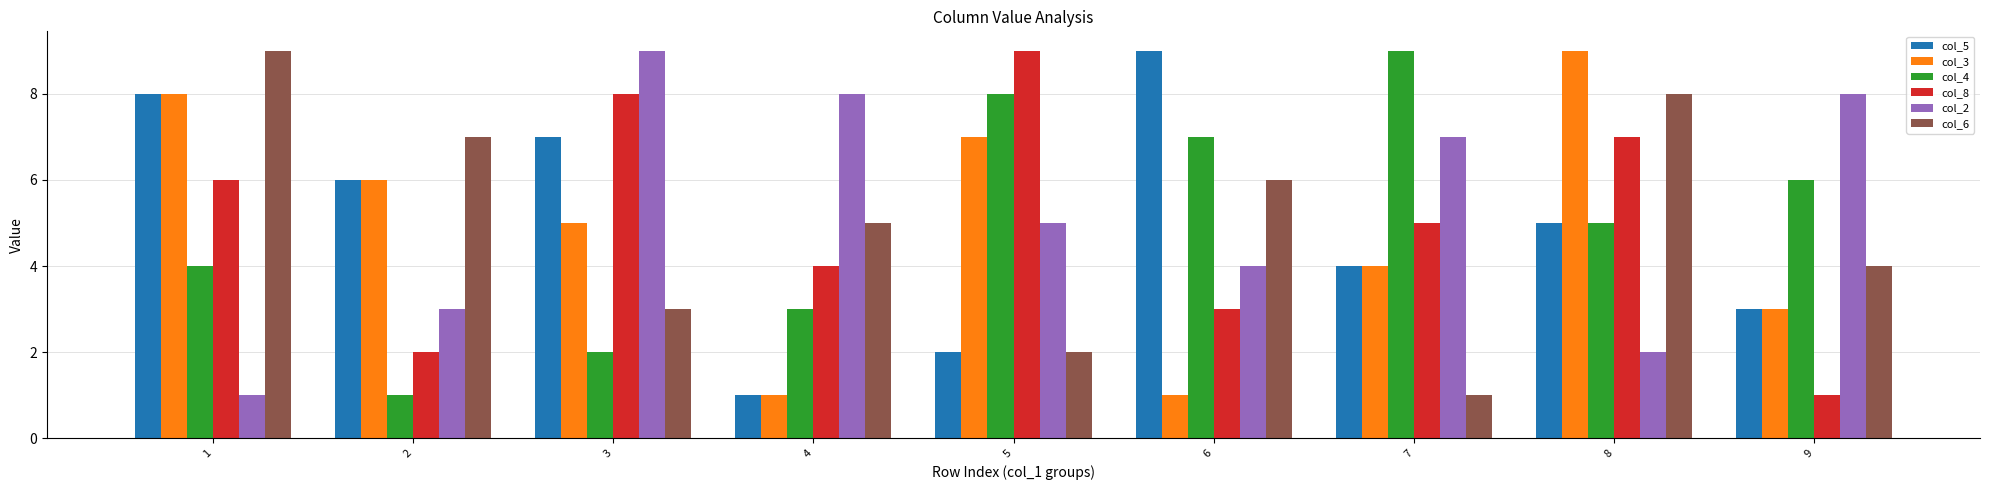

What is the sum of all col_3 values?

44